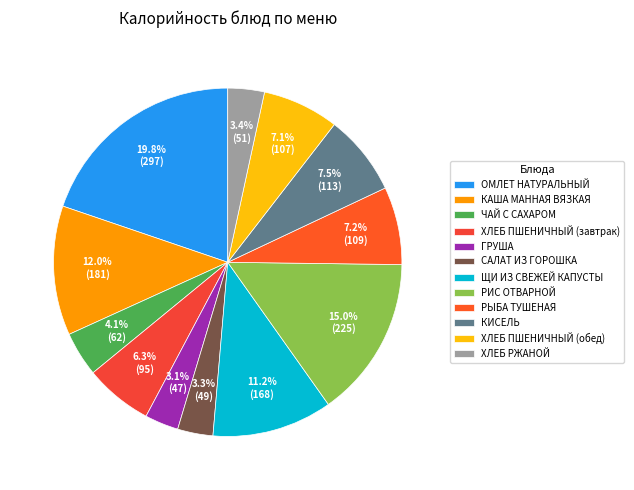

True or false: ОМЛЕТ НАТУРАЛЬНЫЙ accounts for 15% of the total.

False